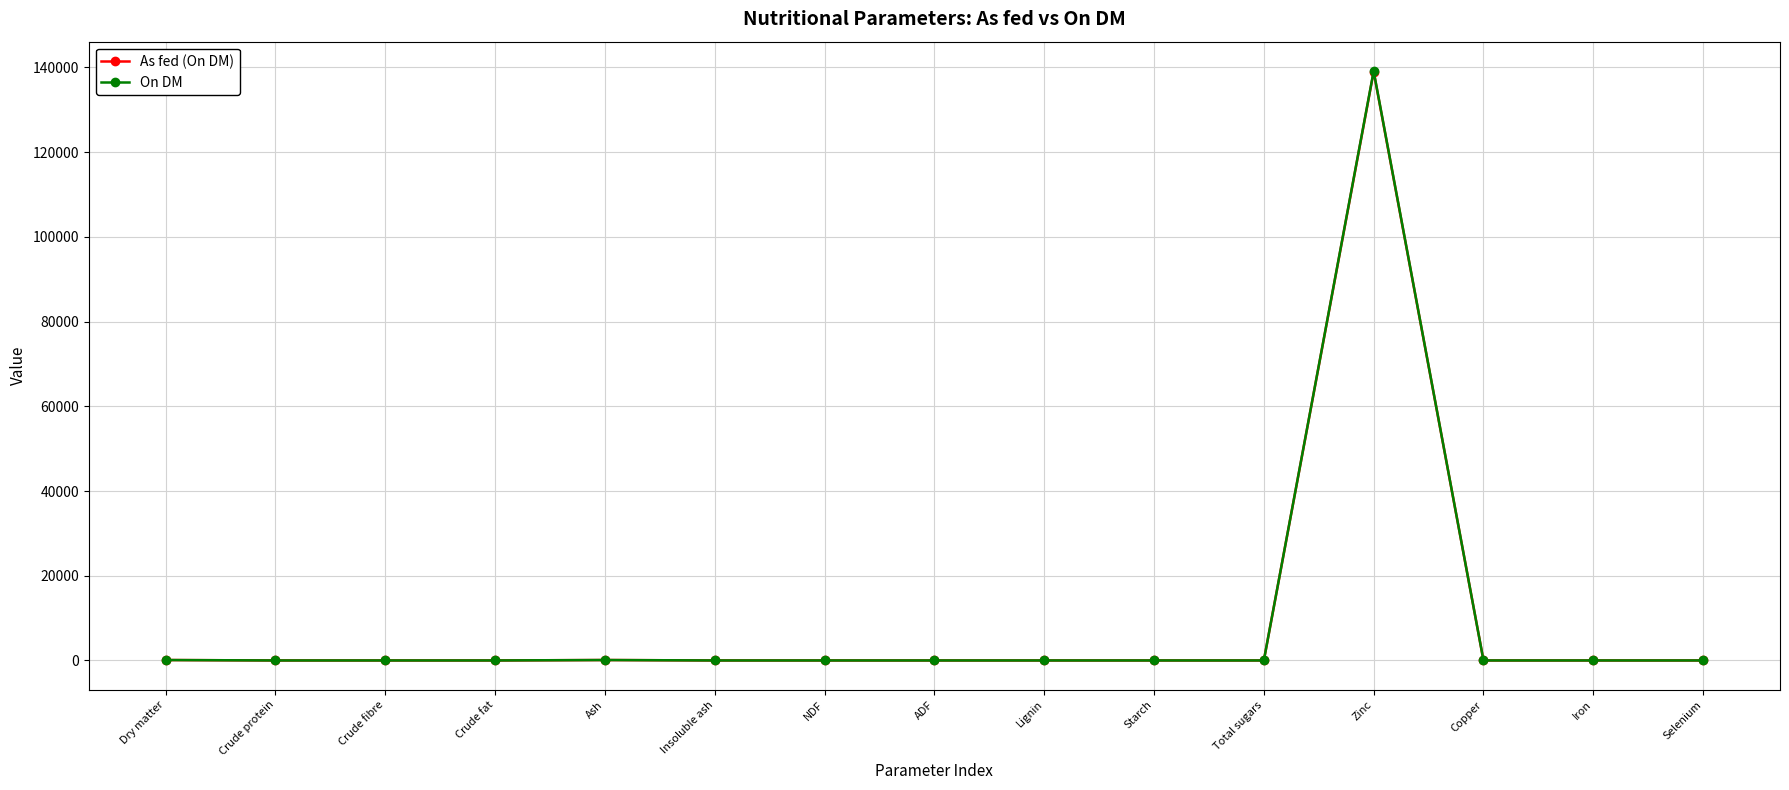

Which series has the widest spread of values?

On DM